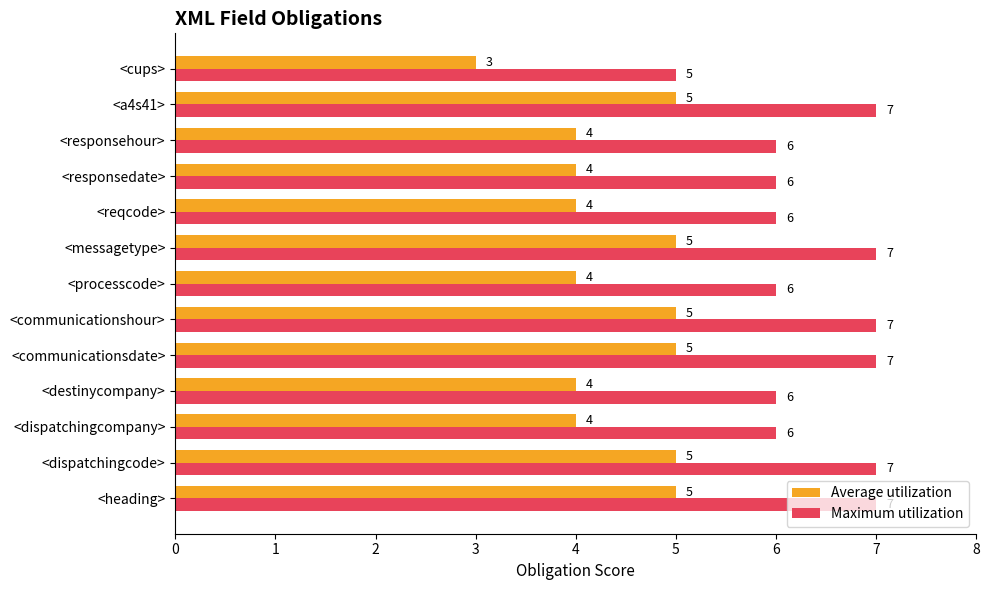

What is the sum of all Maximum utilization values?

83